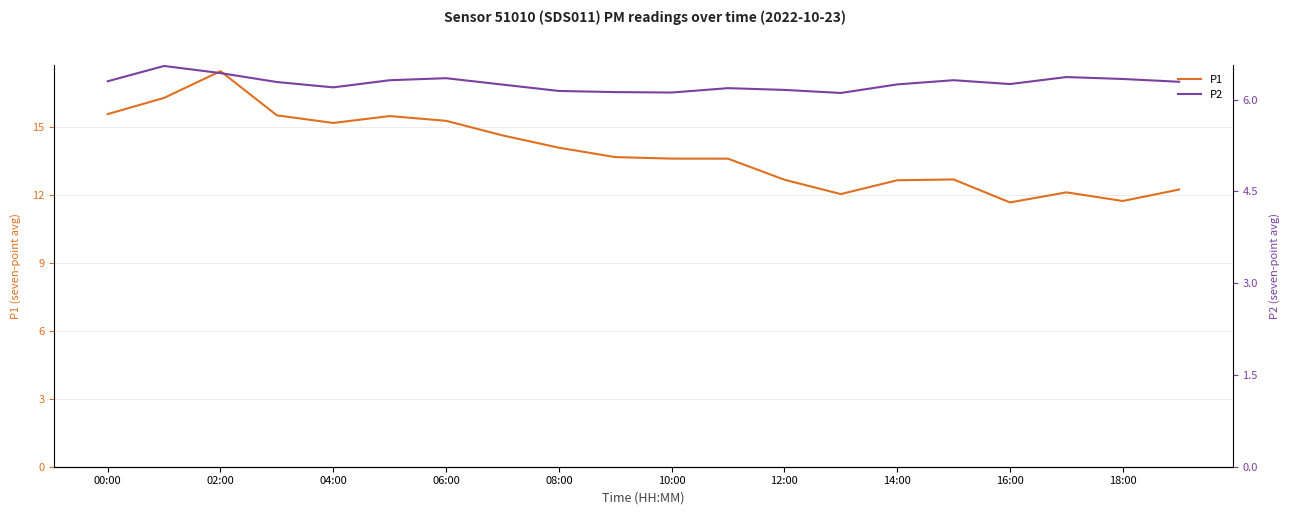

In P1, how many points are higher than both neighbors (excluding endpoints)?

4